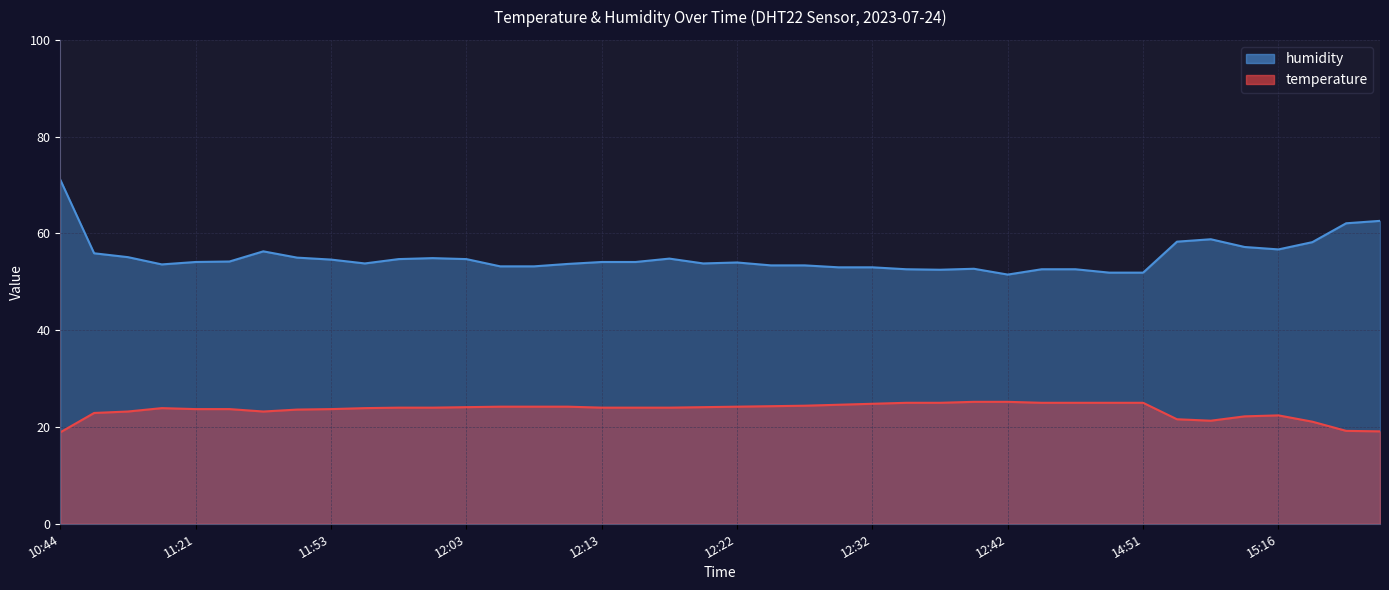

What is the sum of all humidity values?

2203.9